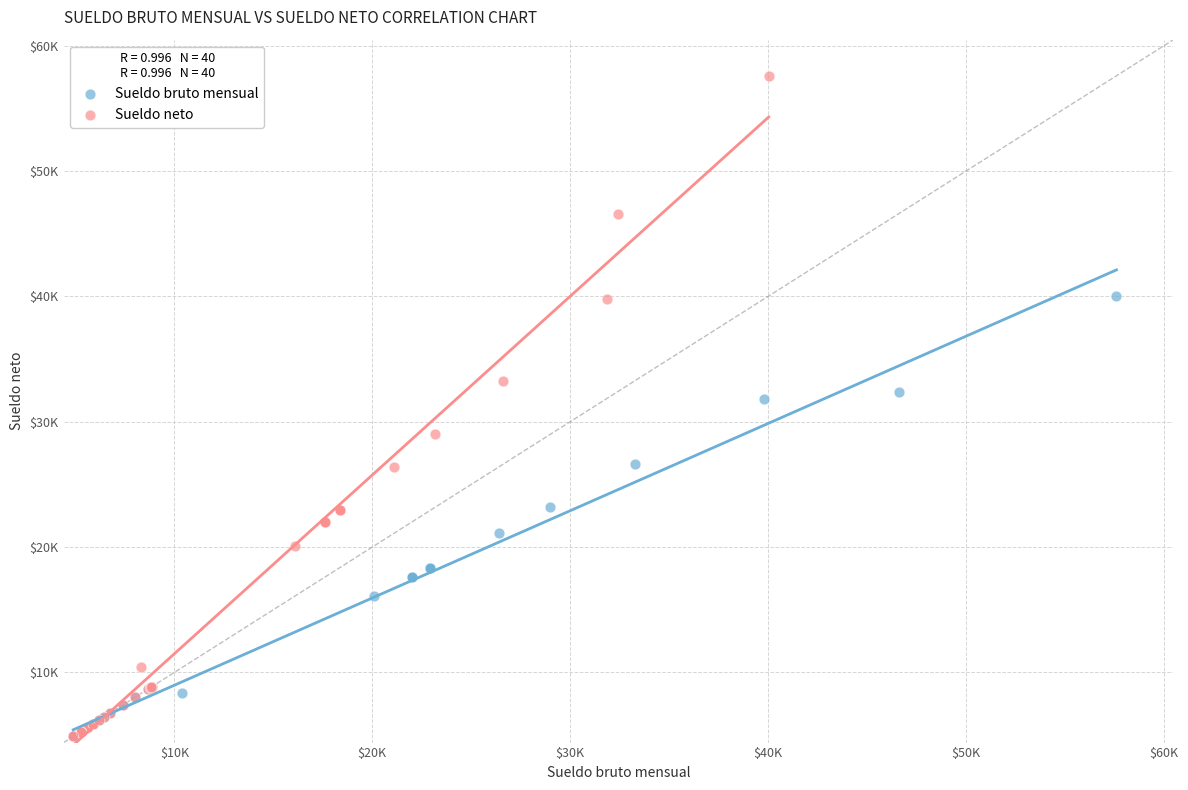

What are all the series names shown in the legend?

Sueldo bruto mensual, Sueldo neto